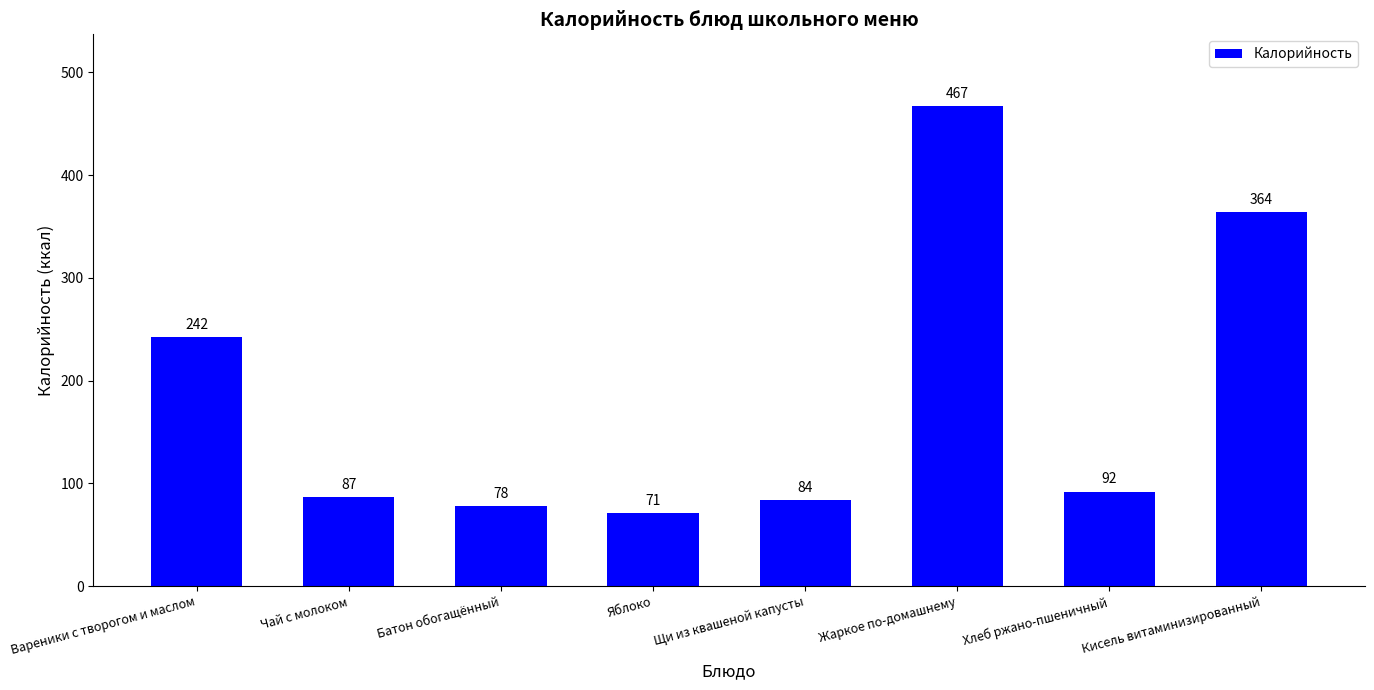

The value at Вареники с творогом и маслом is 406. True or false?

False